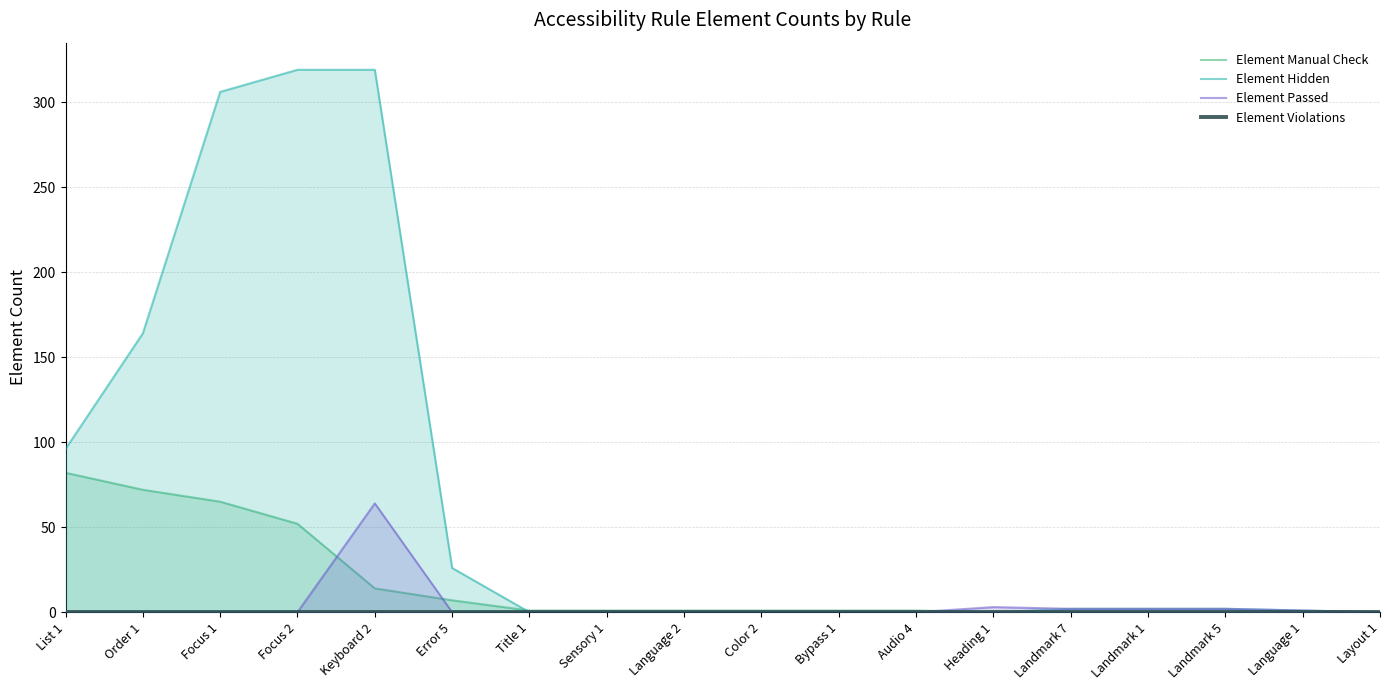

True or false: Element Manual Check and Element Passed intersect in this chart.

True